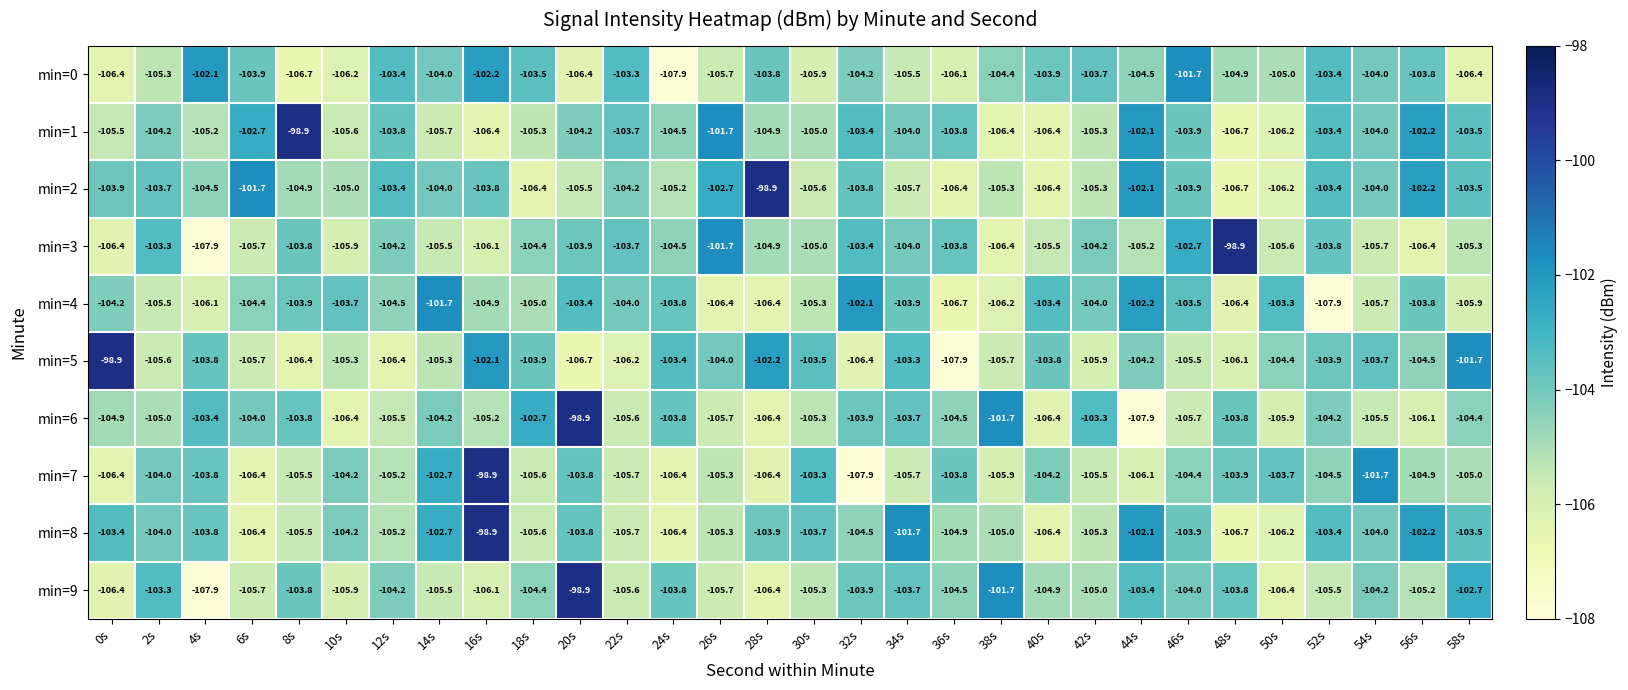

Is it true that min=3 equals -105.5 at 14s?

True